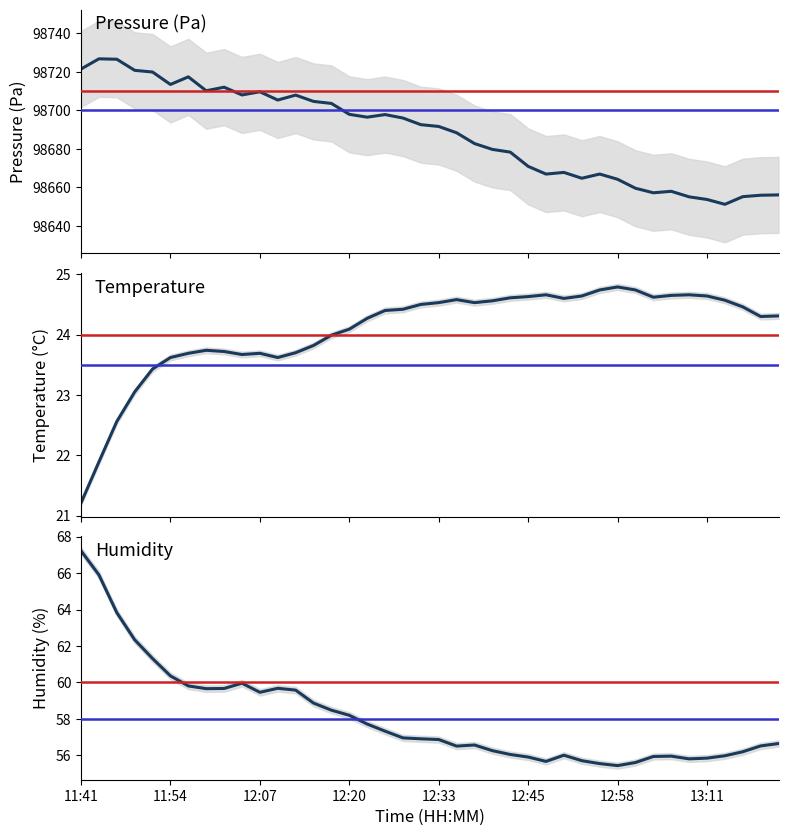

The temperature series shows 24.5 at 22. True or false?

True